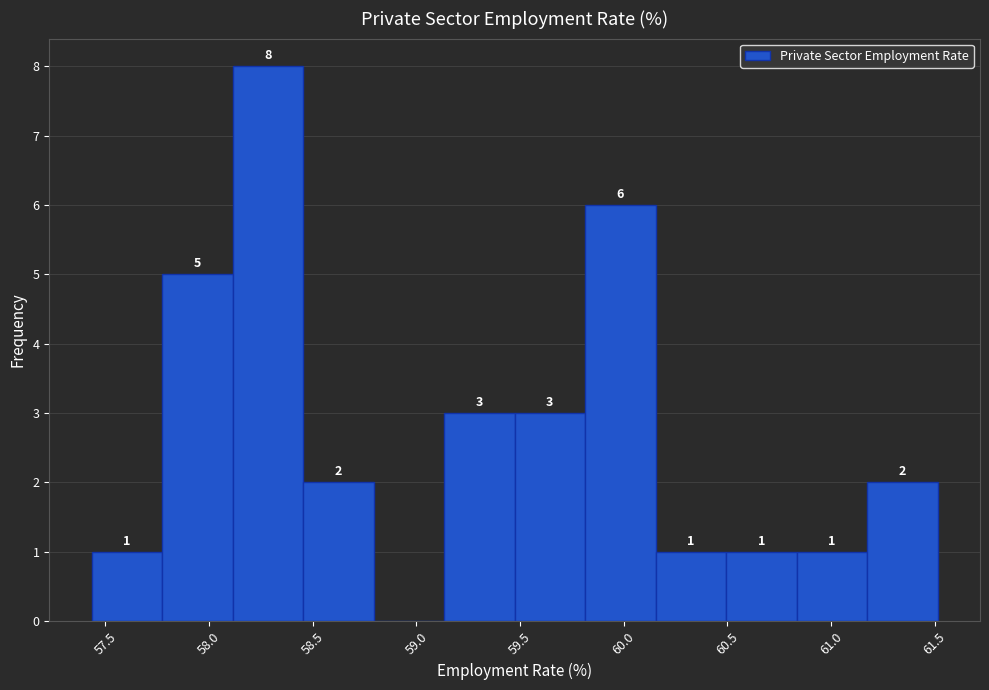

Which range on the x-axis has the tallest bar?

58.10 to 58.45